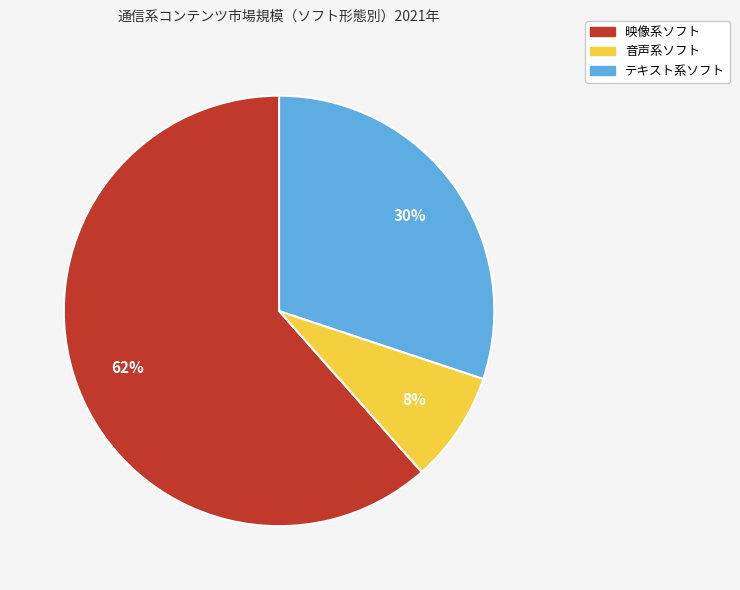

Which has a higher value, テキスト系ソフト or 音声系ソフト?

テキスト系ソフト